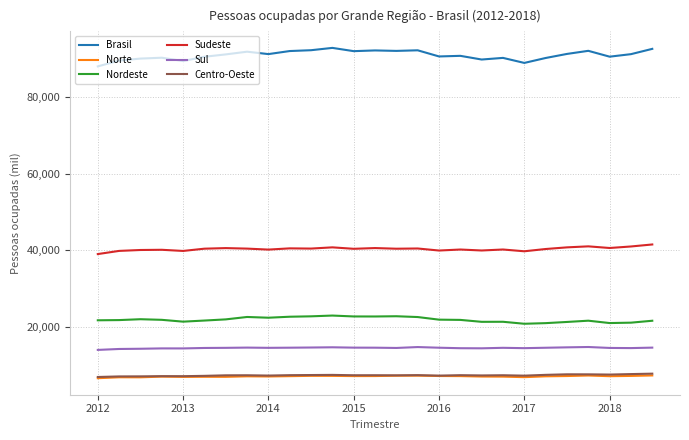

What is the smallest value displayed?

6550